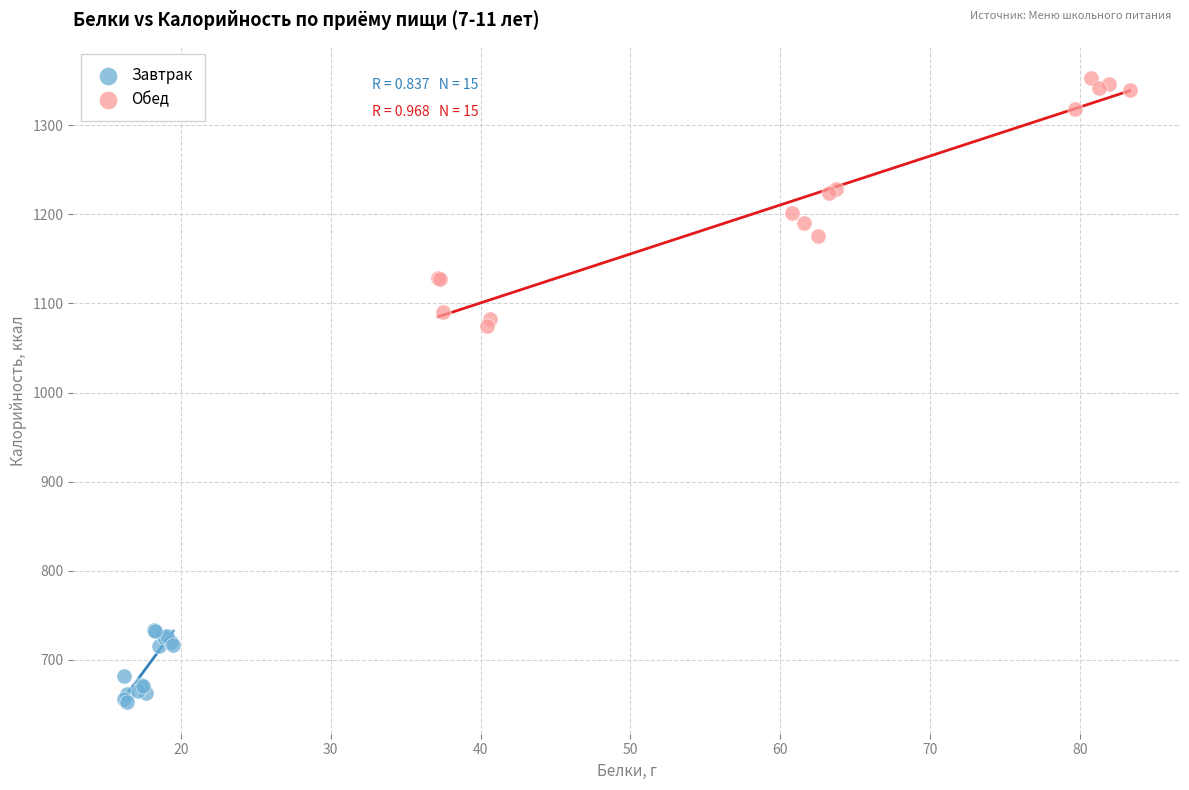

Which series contains the lowest Y value?

Завтрак